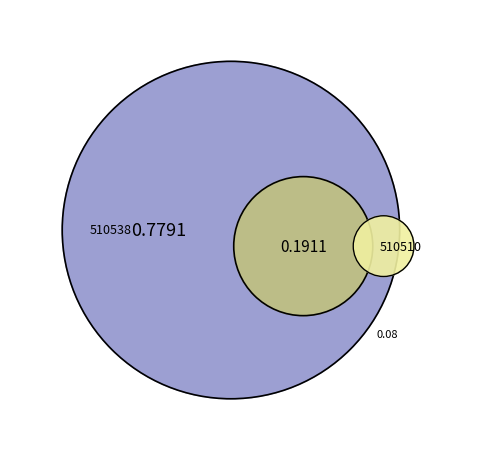

Is it true that 510538 is 92% of the pie?

False